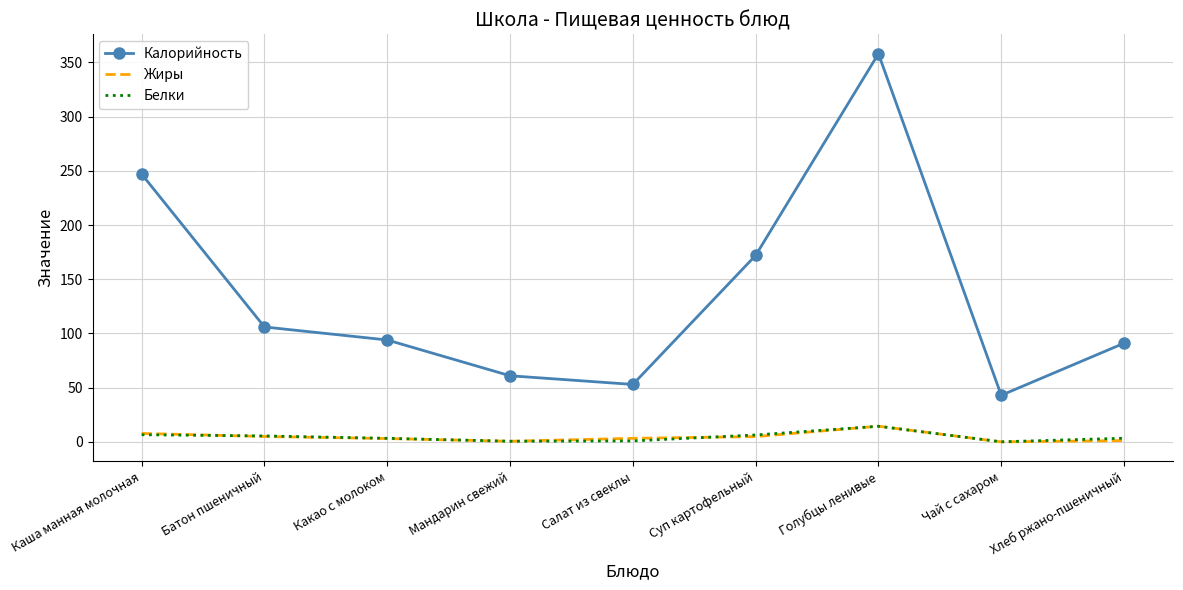

What value does the Жиры series have at Хлеб ржано-пшеничный?

1.2